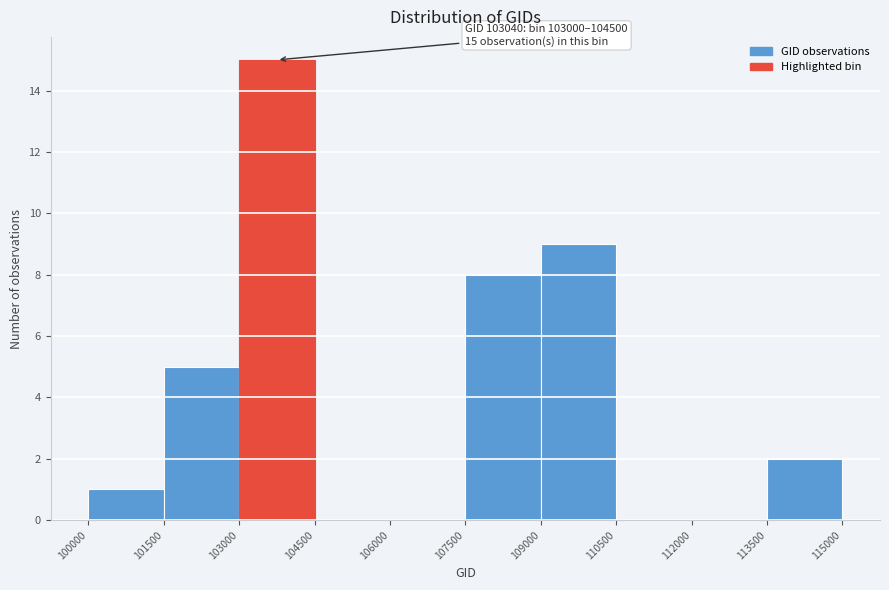

Which range on the x-axis has the tallest bar?

103000 to 104500